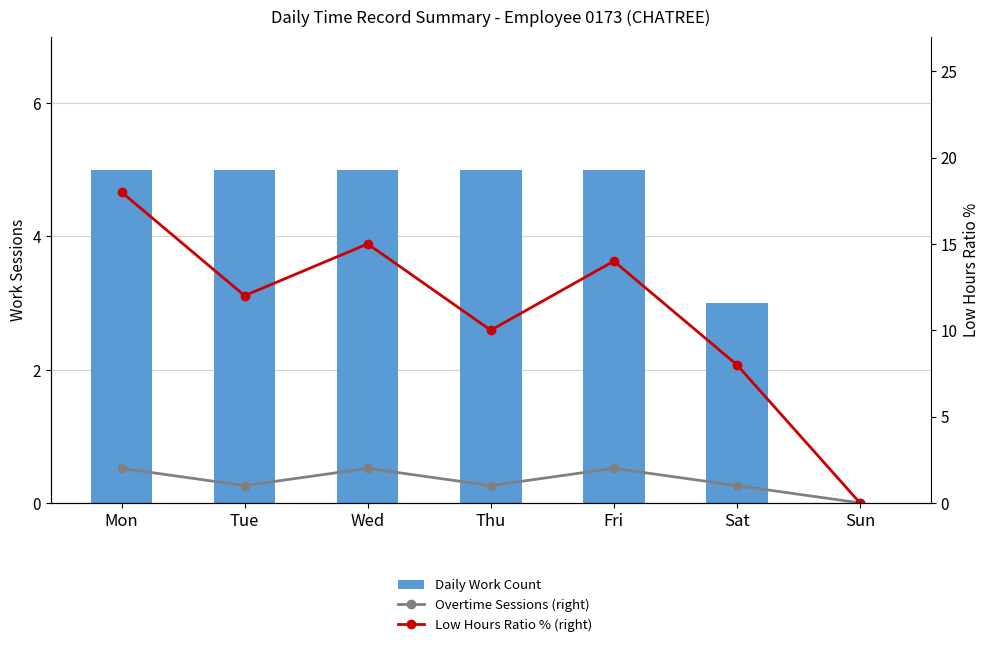

What is the difference between the second highest and minimum values in the Low Hours Ratio % (right) series?

15